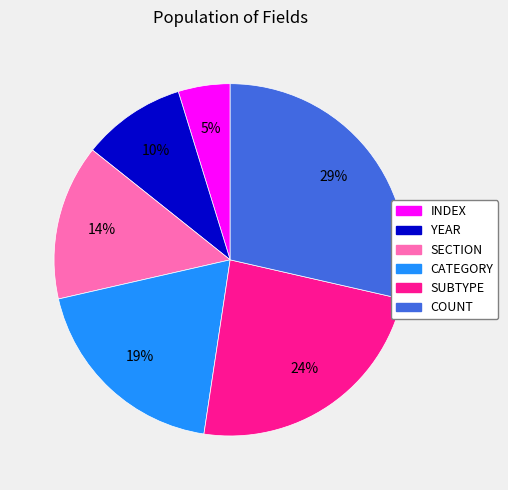

Does any single category account for the majority?

No